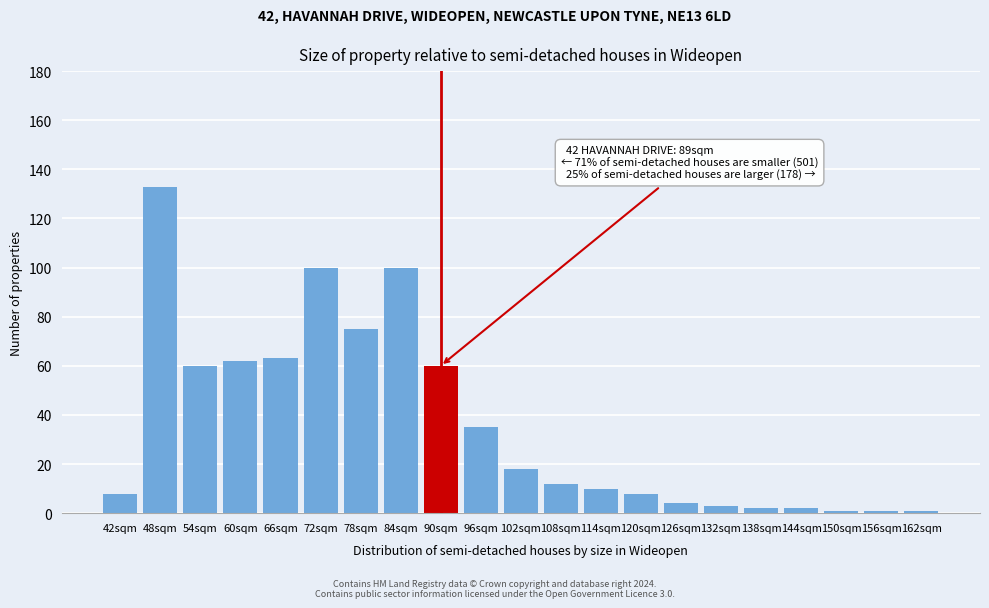

Reading left to right, list all the values displayed in this chart.

8	133	60	62	63	100	75	100	60	35	18	12	10	8	4	3	2	2	1	1	1